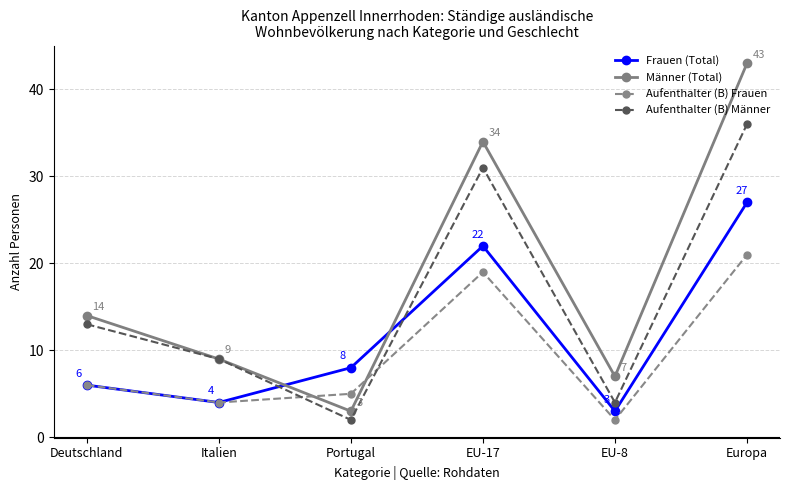

What is the difference between the maximum and minimum values in the Frauen (Total) series?

24